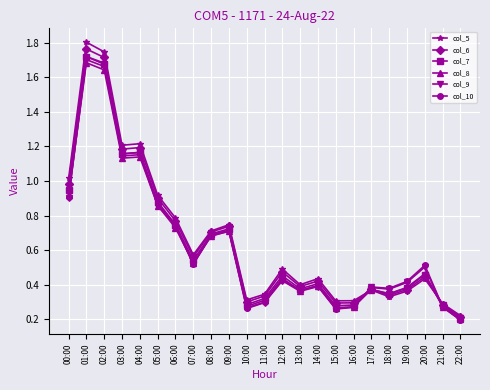

True or false: col_9 has more than 0 points higher than both neighbors.

True